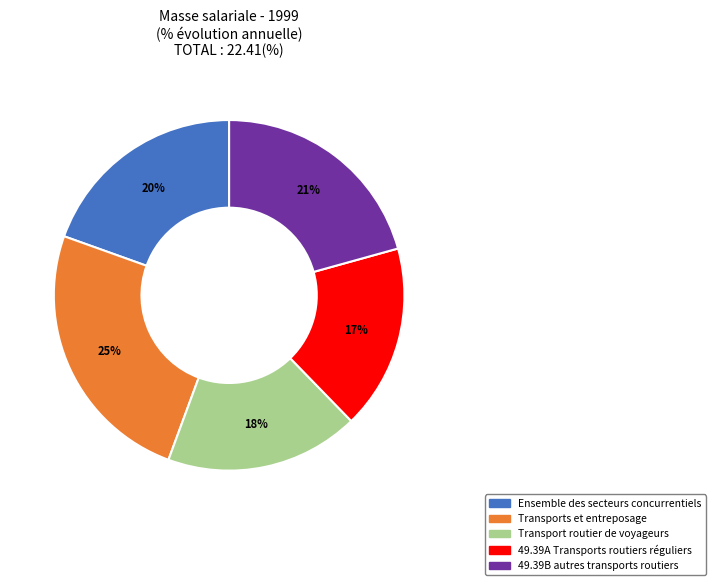

What is the ratio of the value at 49.39B autres transports routiers to the value at 49.39A Transports routiers réguliers?

1.2